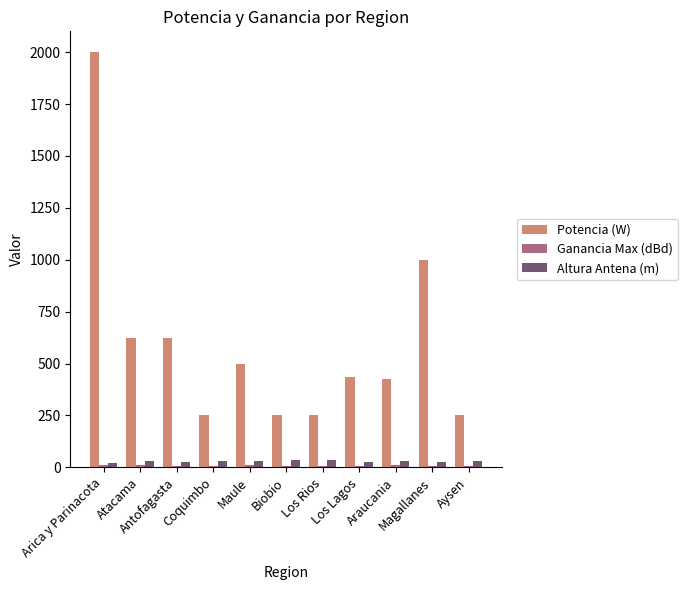

What is the greatest value displayed?

2000.0